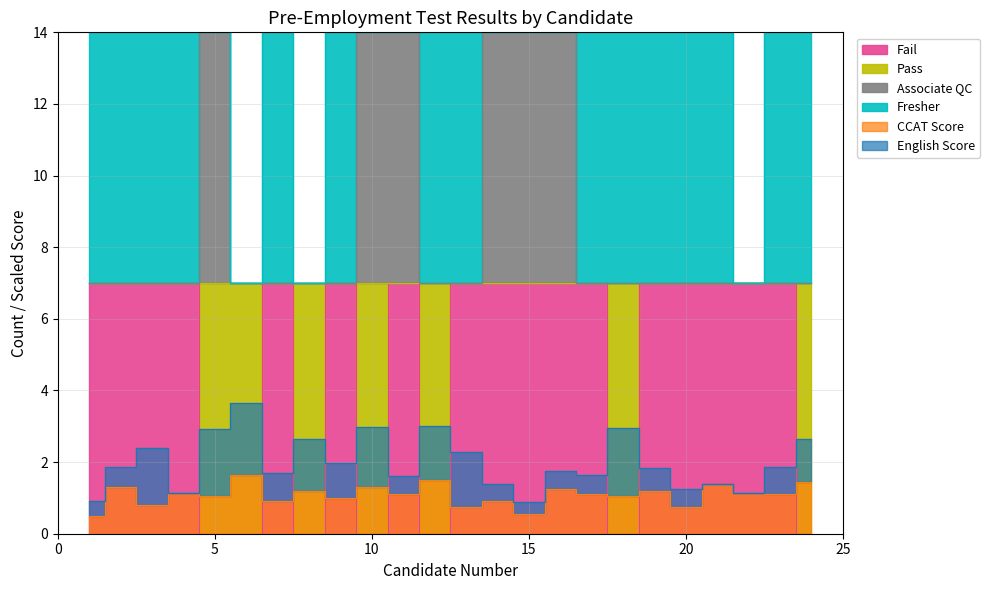

Which label corresponds to the largest value in the chart?

5